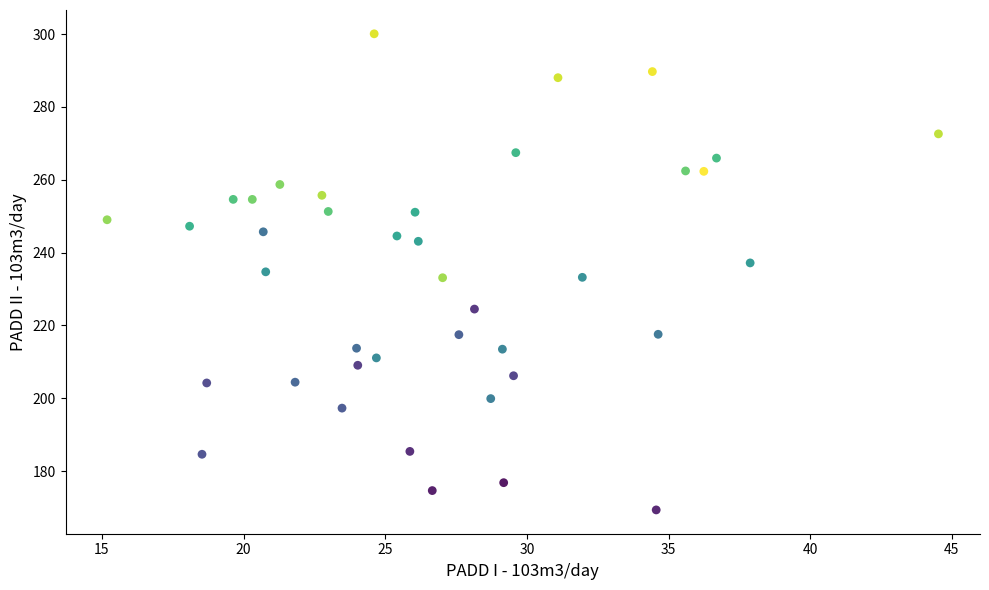

What is the range of X values (max minus min)?

29.3